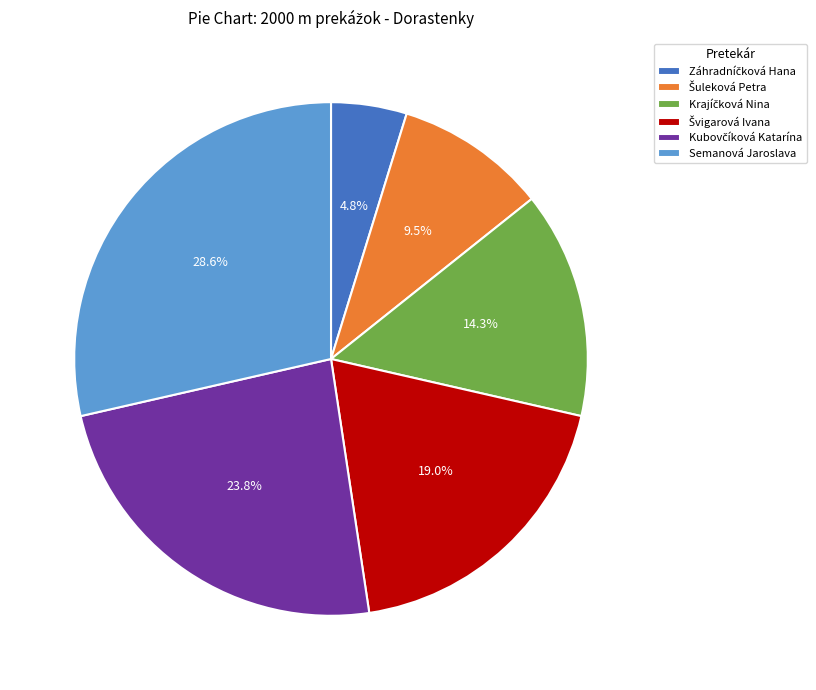

Is it true that Semanová Jaroslava is 39% of the pie?

False